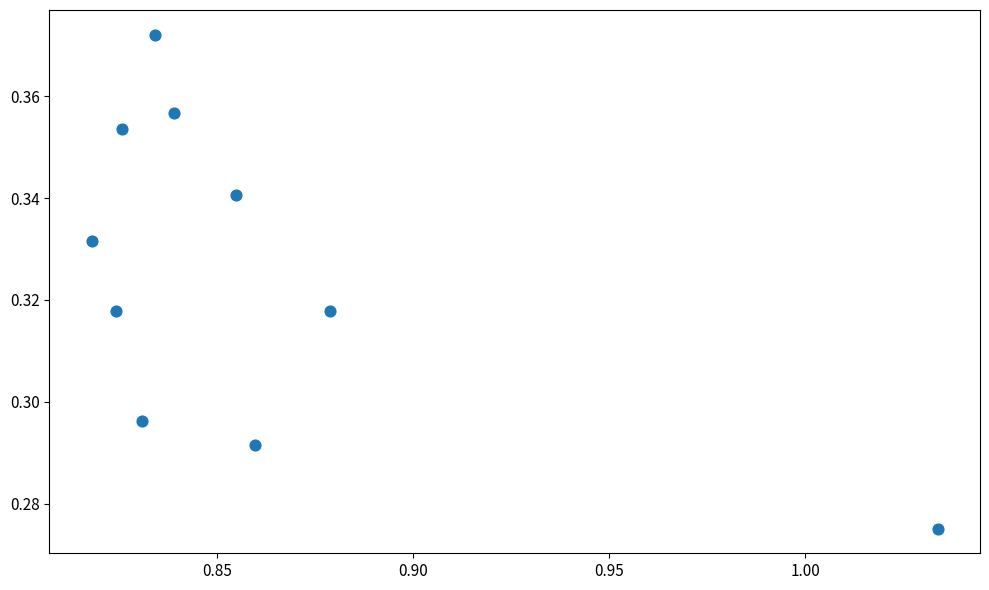

What is the average X value?

0.9